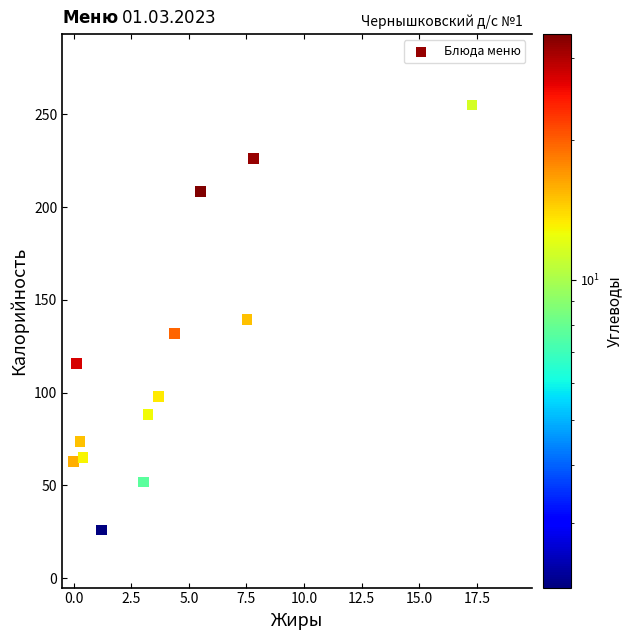

What is the range of Y values (max minus min)?

228.9